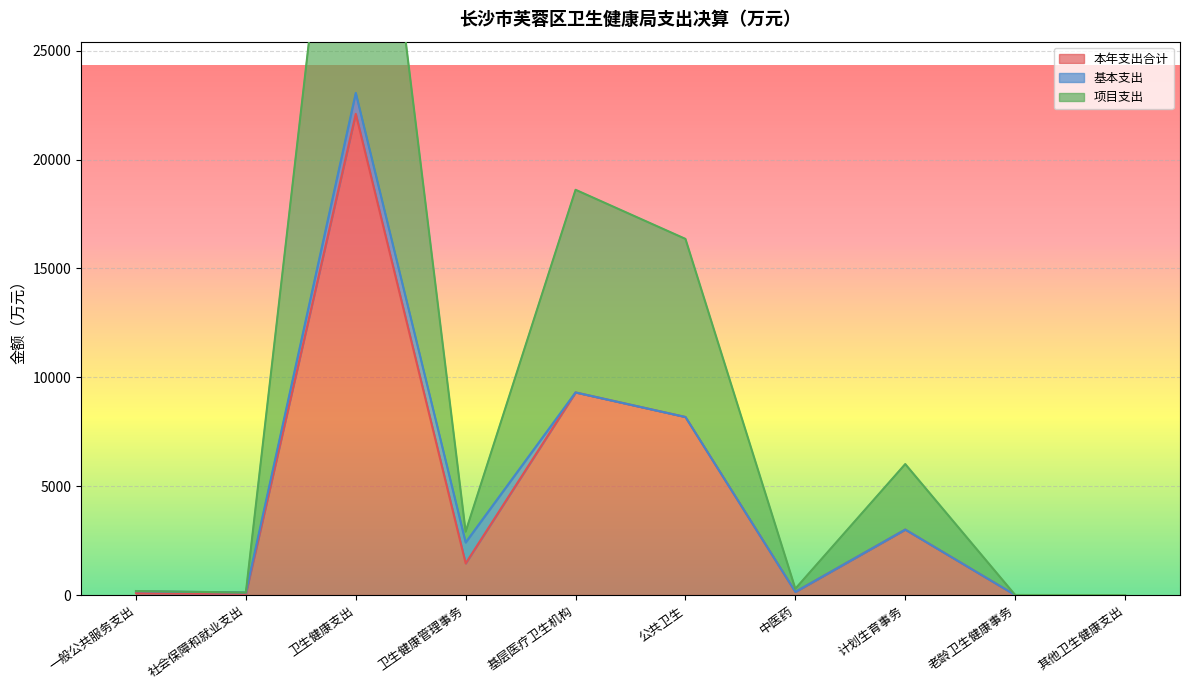

What is the label of the 8th point from the right?

卫生健康支出